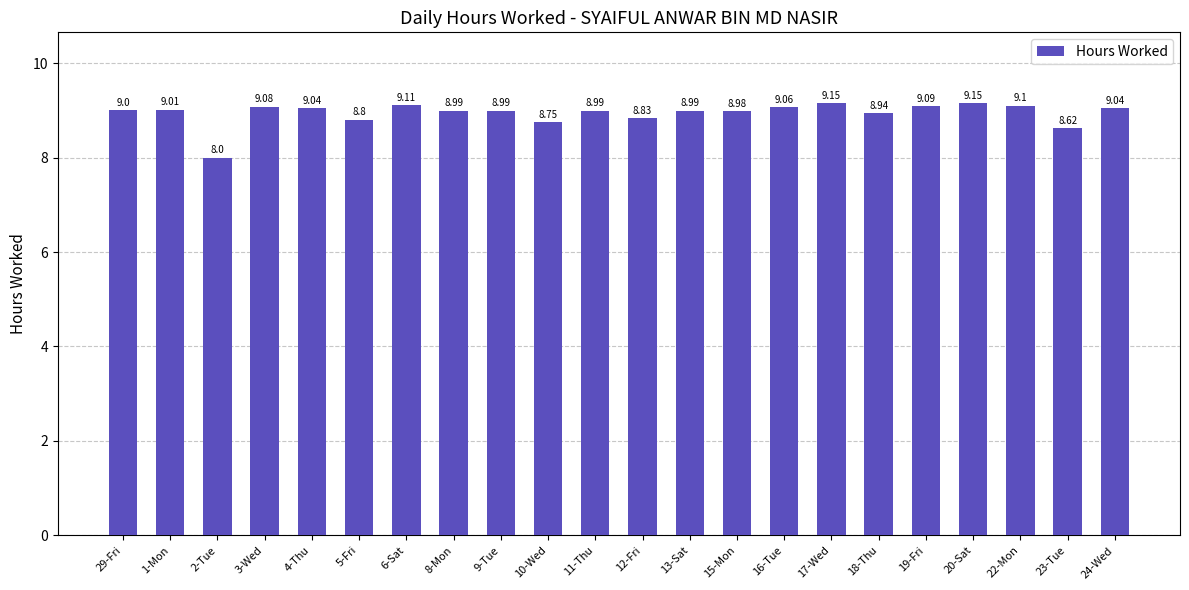

Is it true that the value at 6-Sat is 5.6?

False